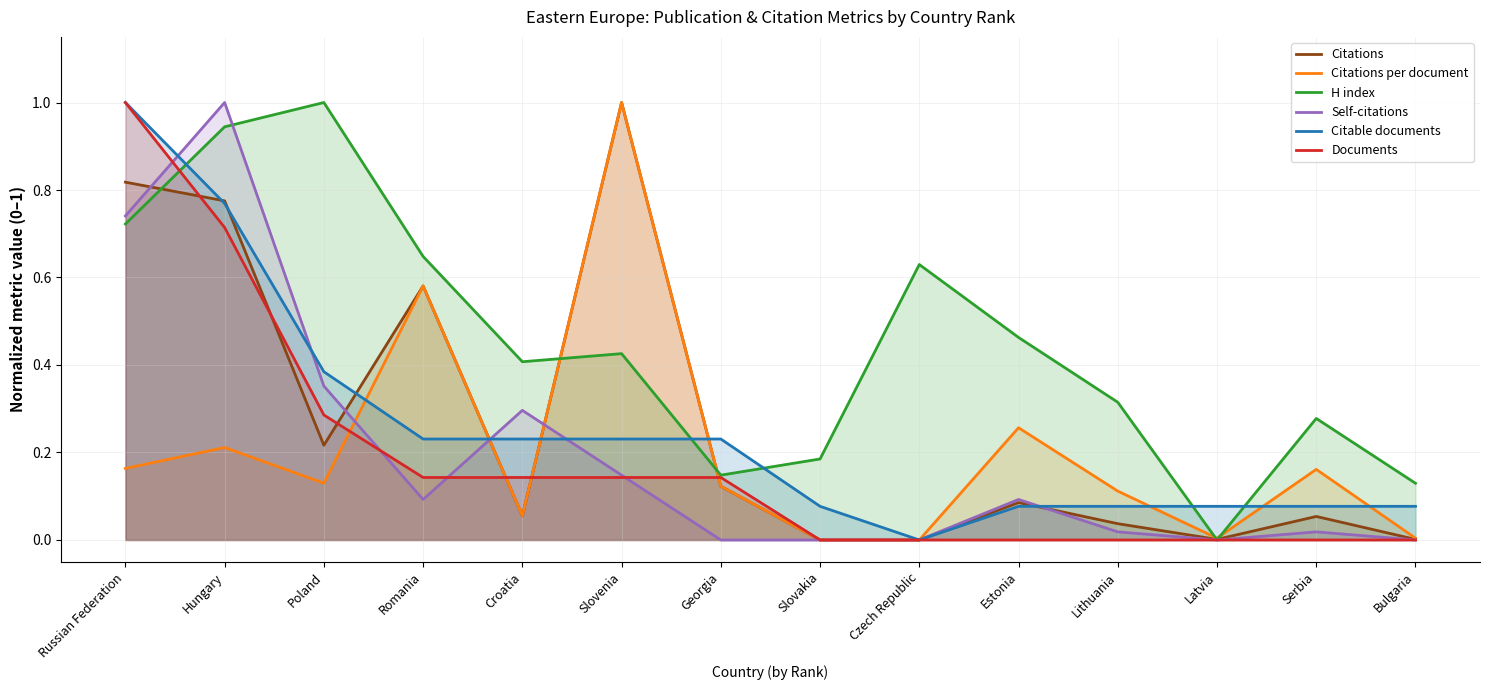

The value of Citable documents at Slovenia is 0.2. True or false?

True